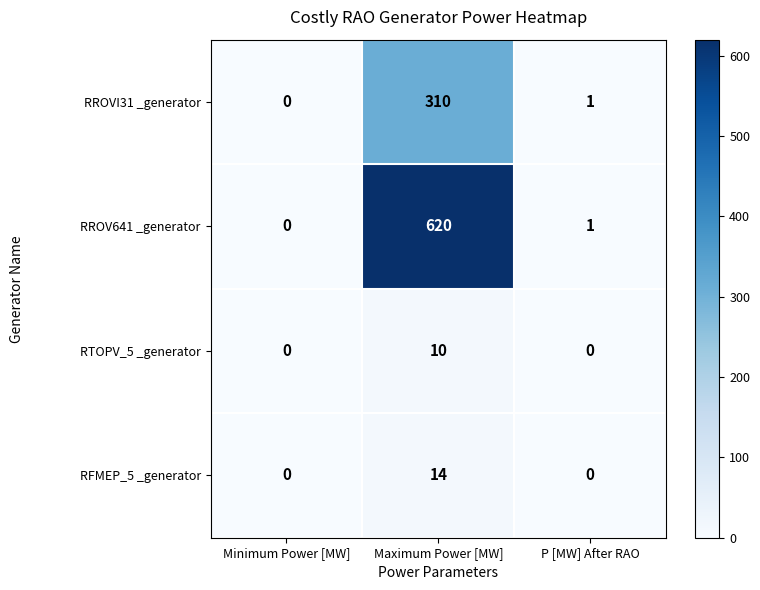

What is the sum of all RROV641 _generator values?

621